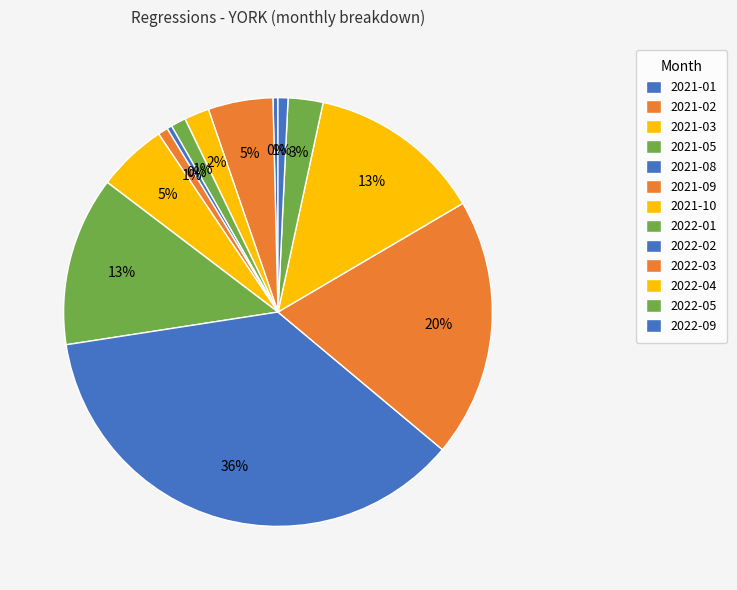

How many slices are in this pie chart?

13